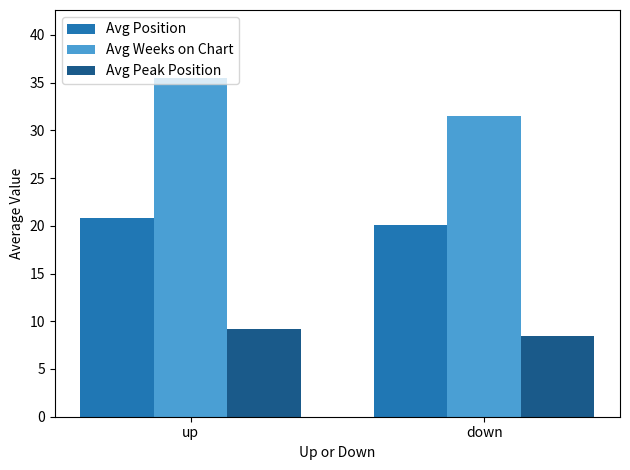

The value of Avg Weeks on Chart at down is 56.0. True or false?

False